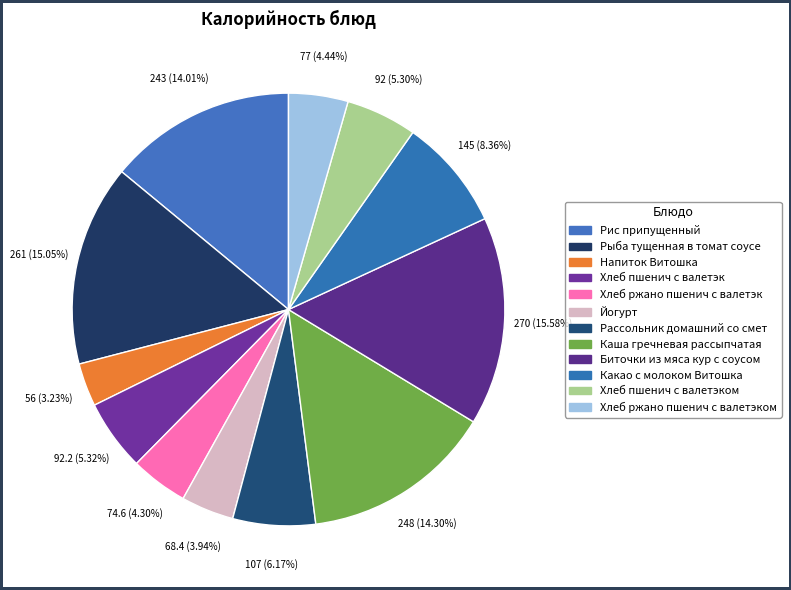

Which category has the biggest portion of the pie?

Биточки из мяса кур с соусом